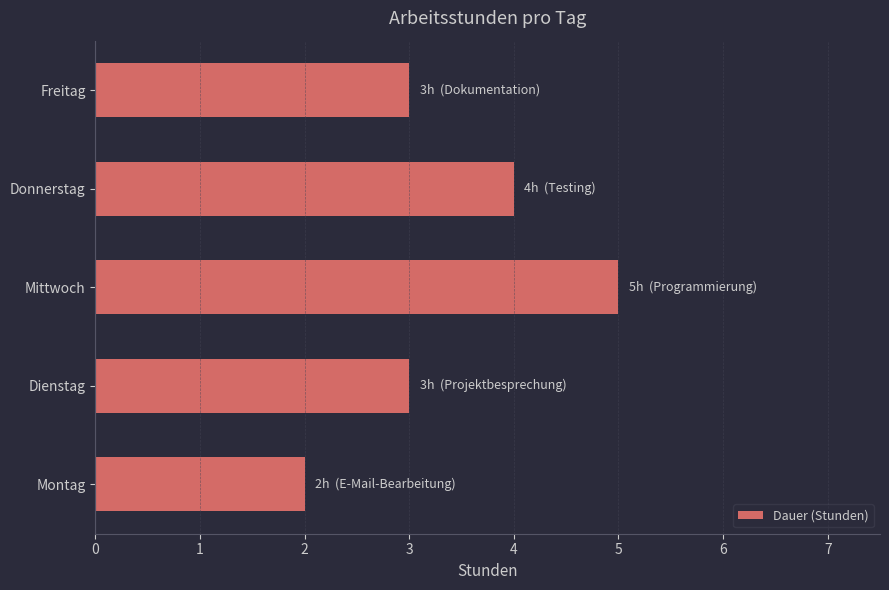

The chart shows a value of 7 at Donnerstag. True or false?

False